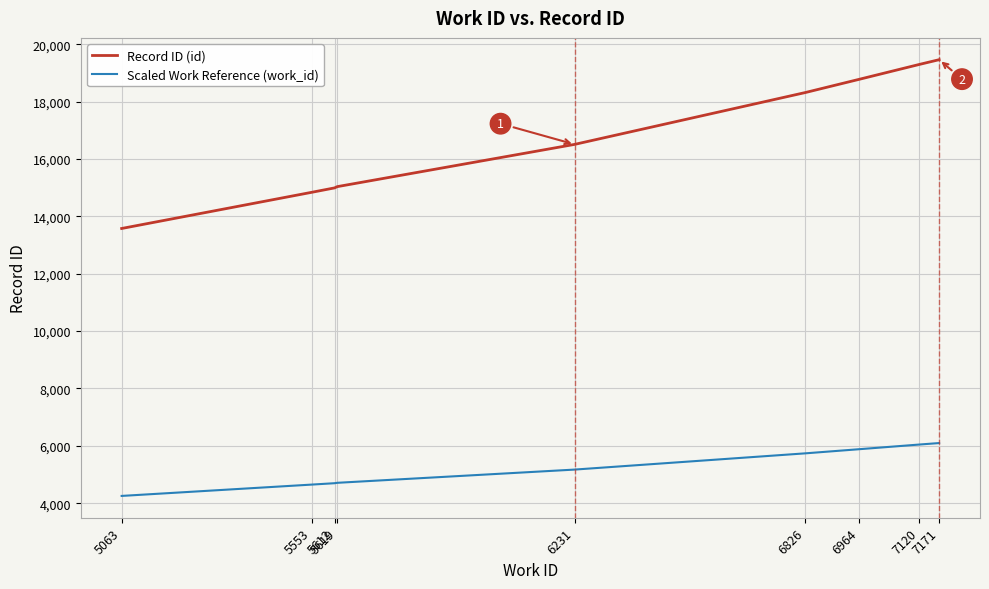

What is the minimum value for Record ID (id)?

13577.0